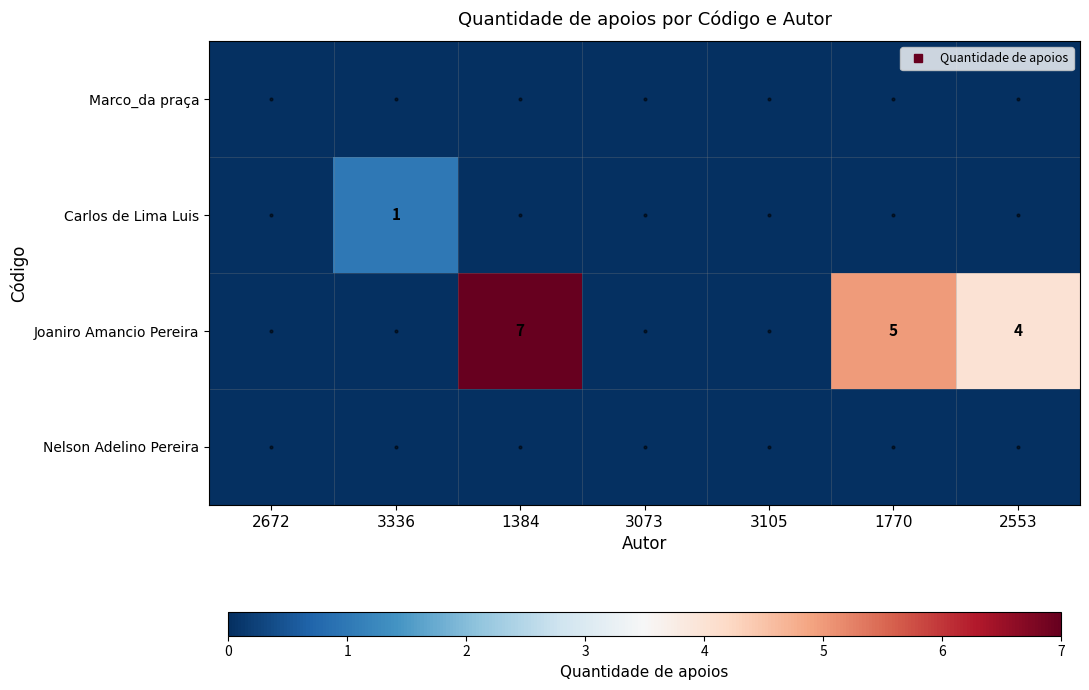

How many values in Joaniro Amancio Pereira are above zero?

3